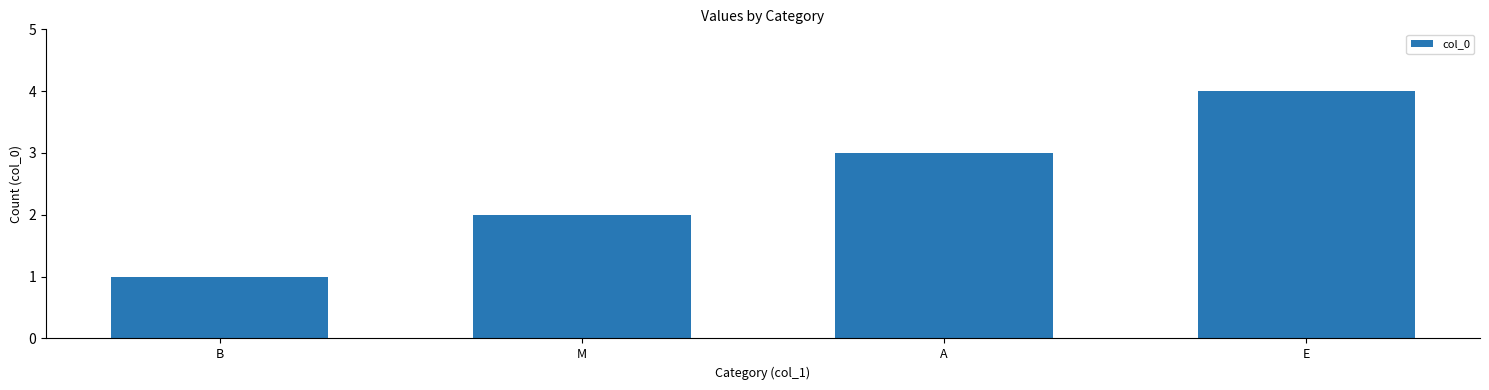

What is the label of the 2nd bar from the left?

M